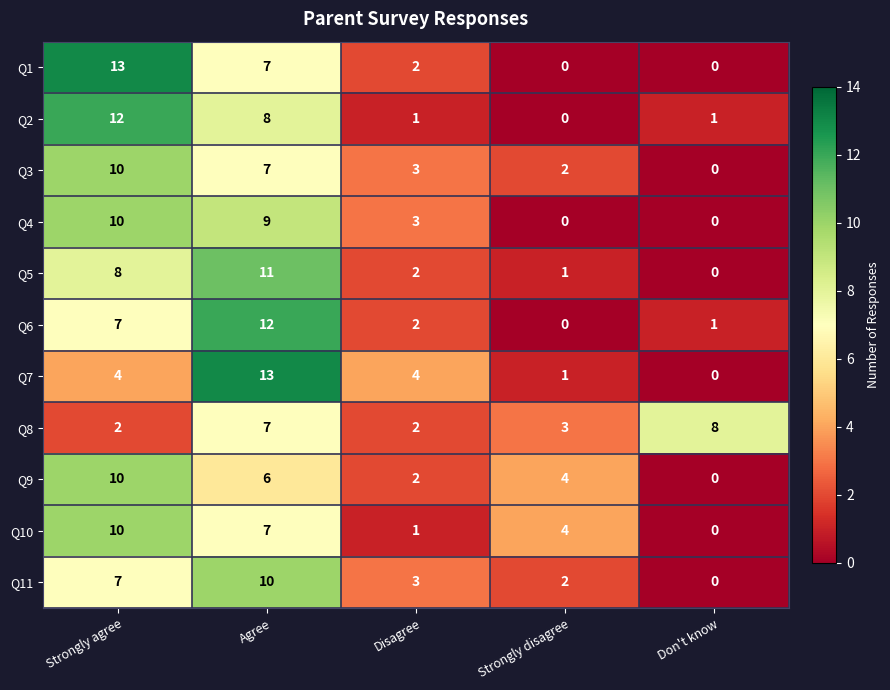

Which series changed the most between Agree and Don't know?

Q7